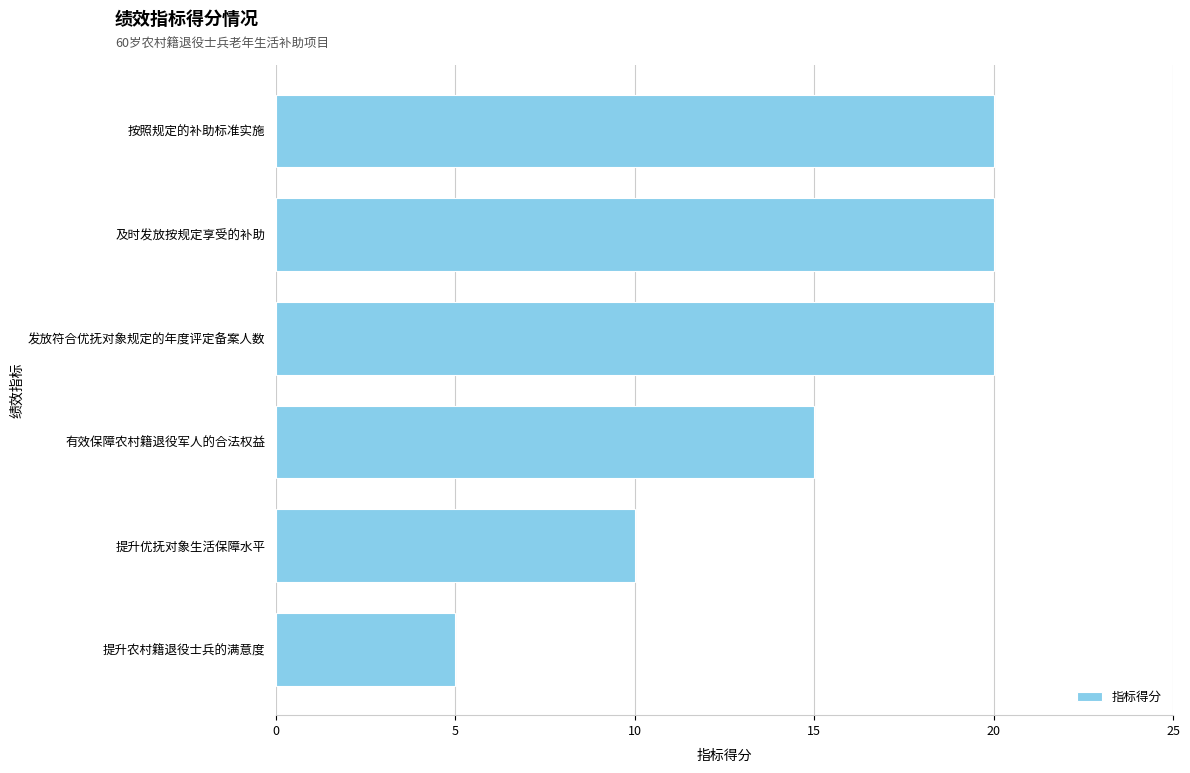

Which category has the lowest value across all series?

提升农村籍退役士兵的满意度